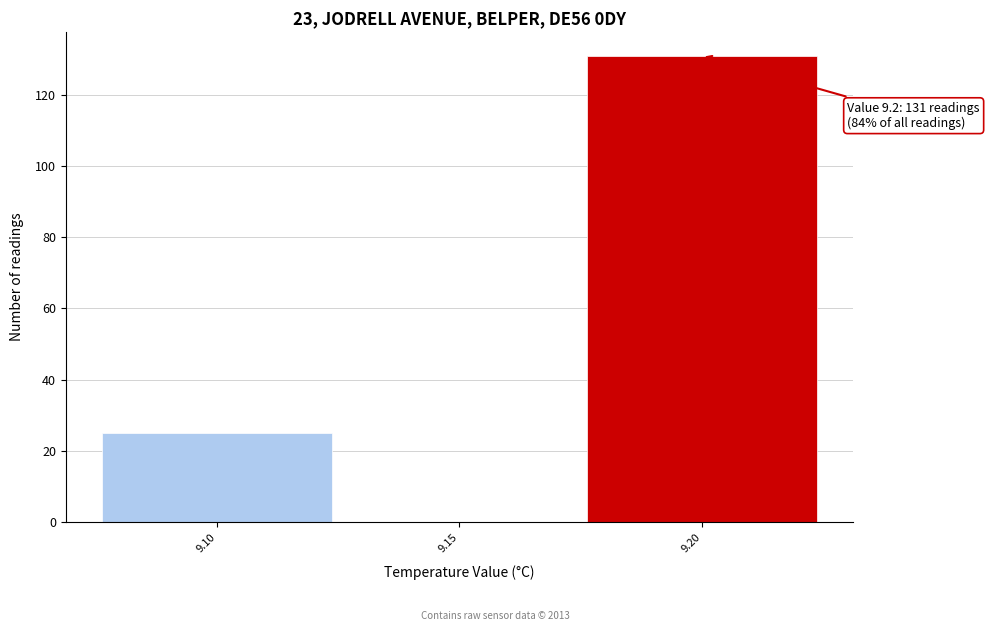

Which range on the x-axis has the tallest bar?

9.175 to 9.225